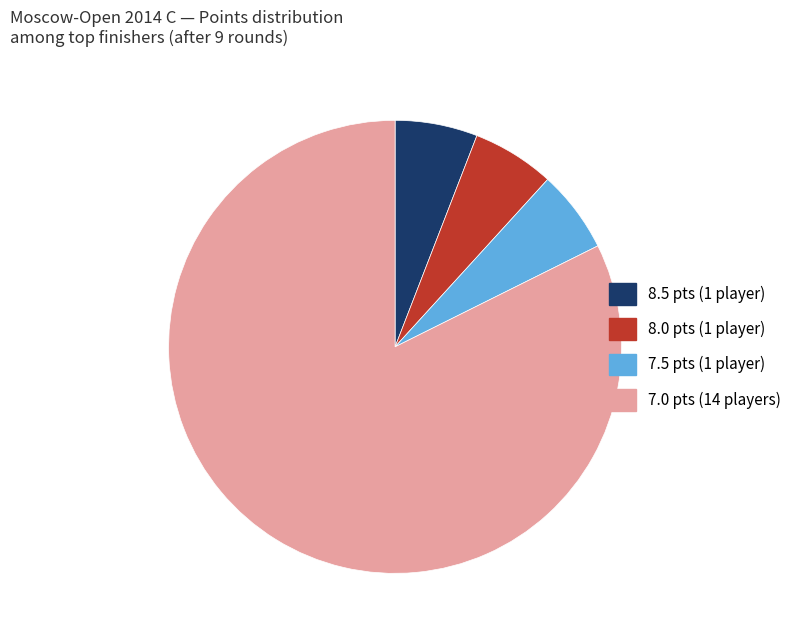

True or false: 8.5 pts (1 player) accounts for 18% of the total.

False